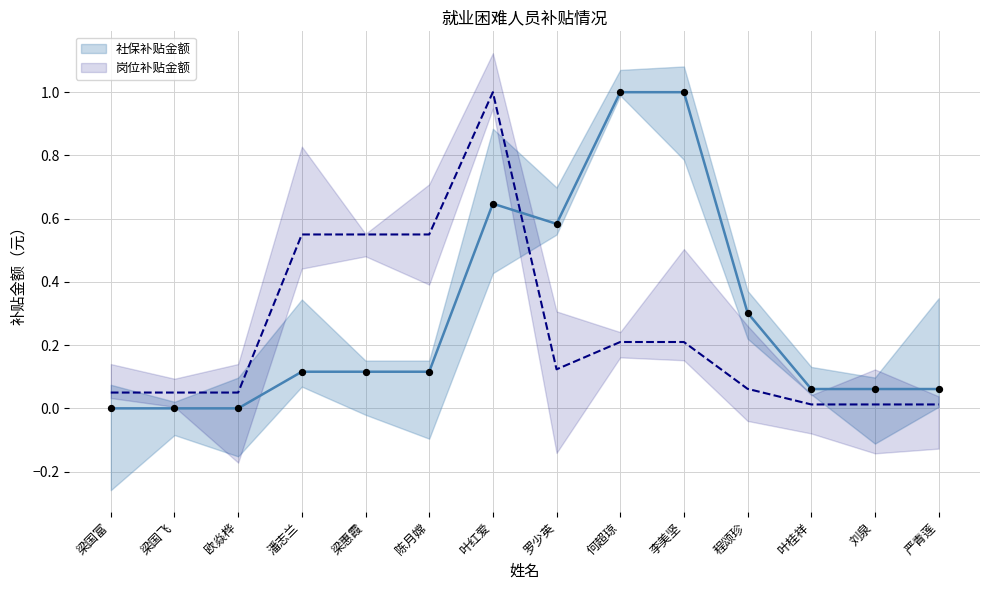

Which series contains the lowest Y value?

社保补贴金额